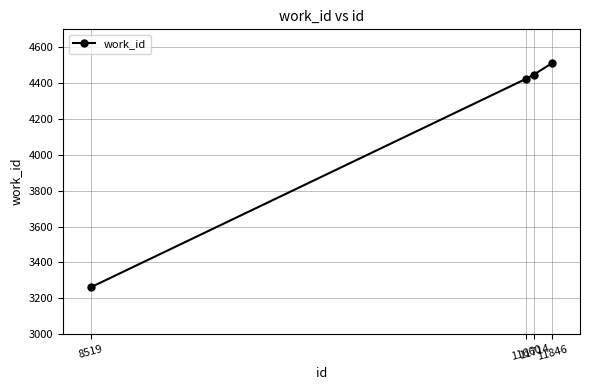

How many lines are shown in the chart?

1